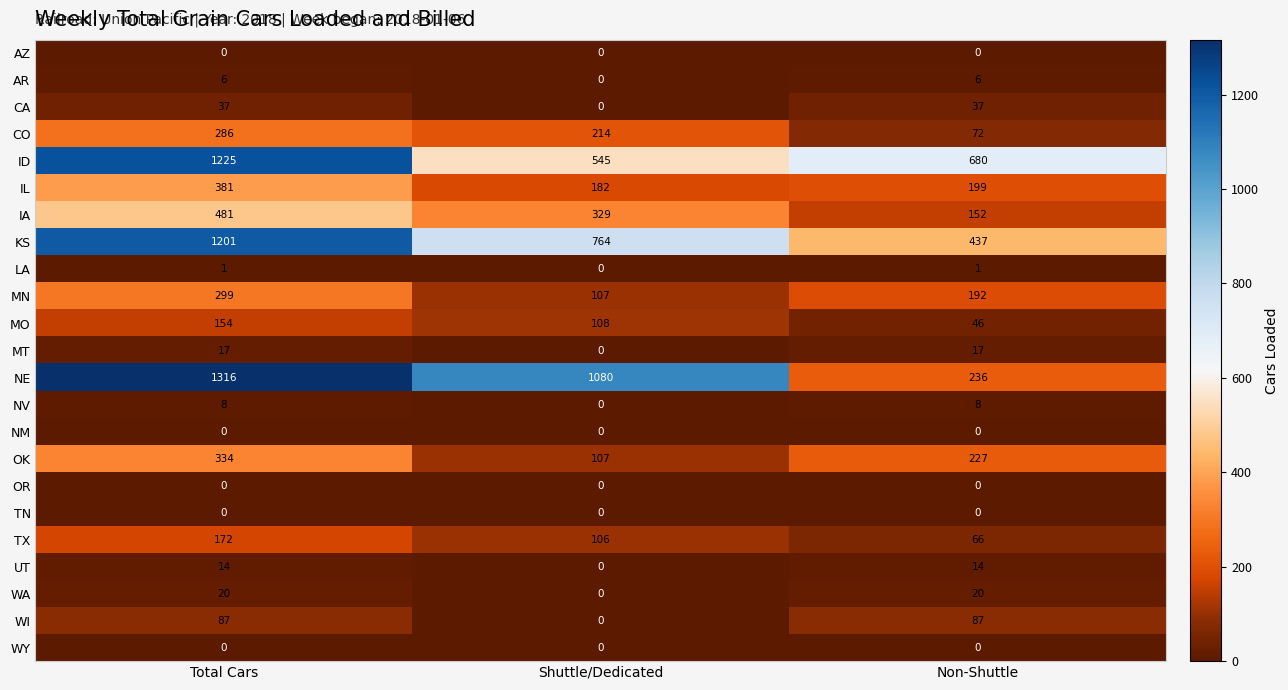

True or false: MT has a value of 8 at Shuttle/Dedicated.

False